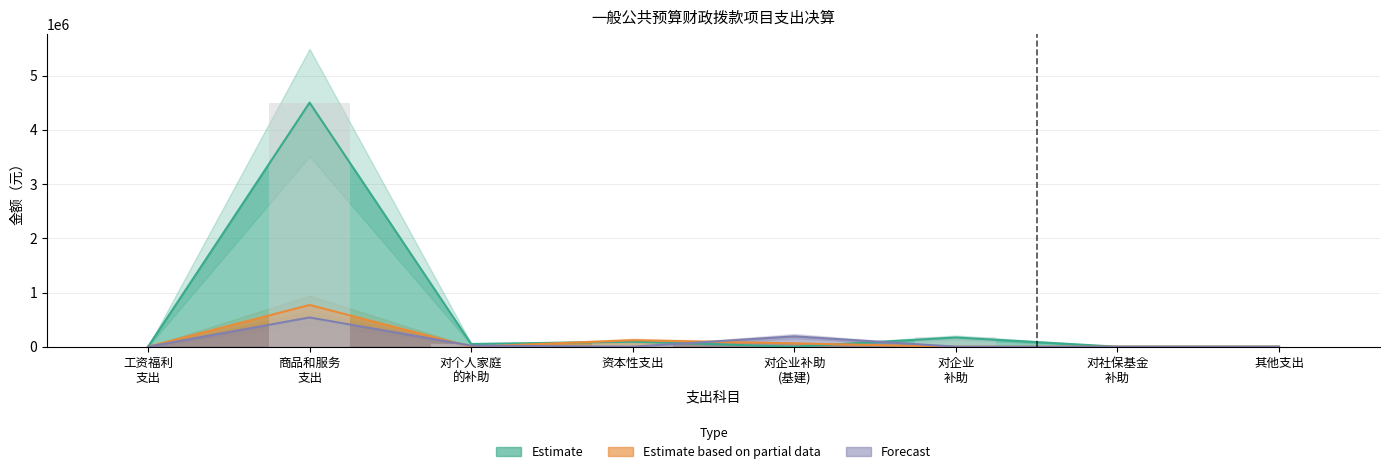

Does the chart contain any negative values?

No